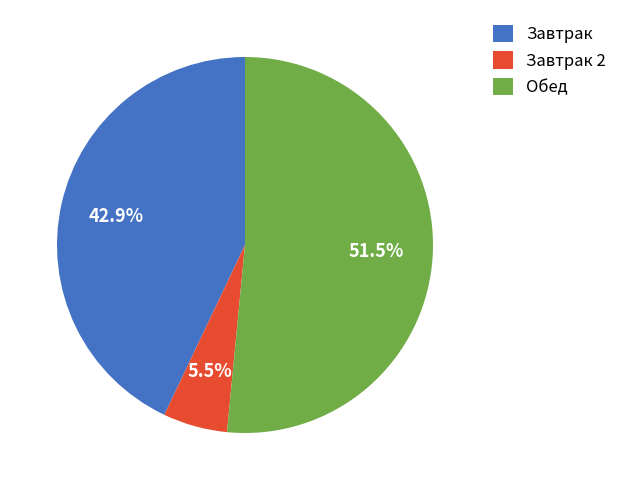

How many slices are in this pie chart?

3